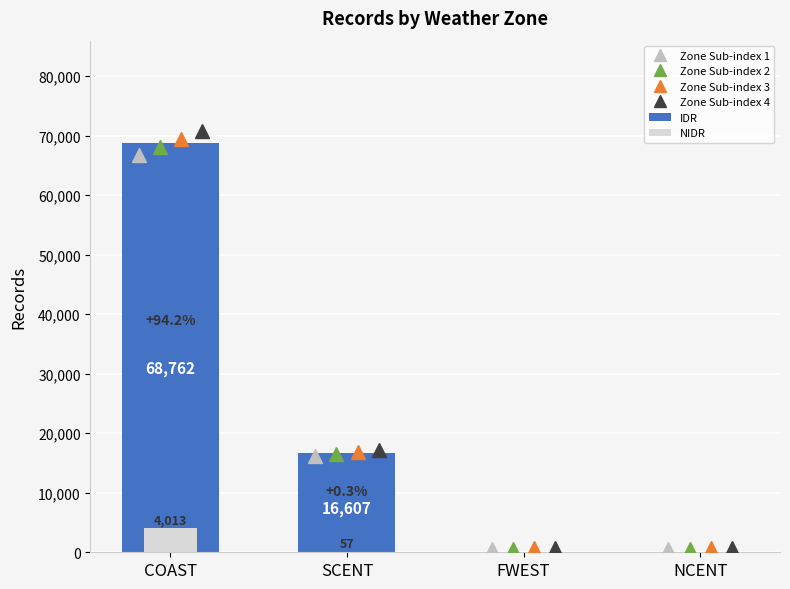

Which category has the highest value across all series?

COAST